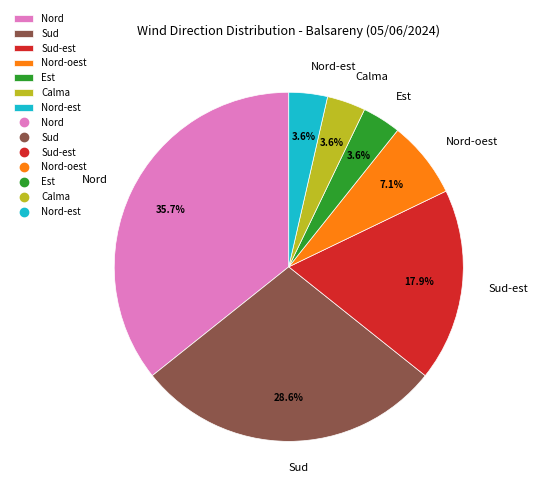

What portion of the pie excludes Nord?

64.3%